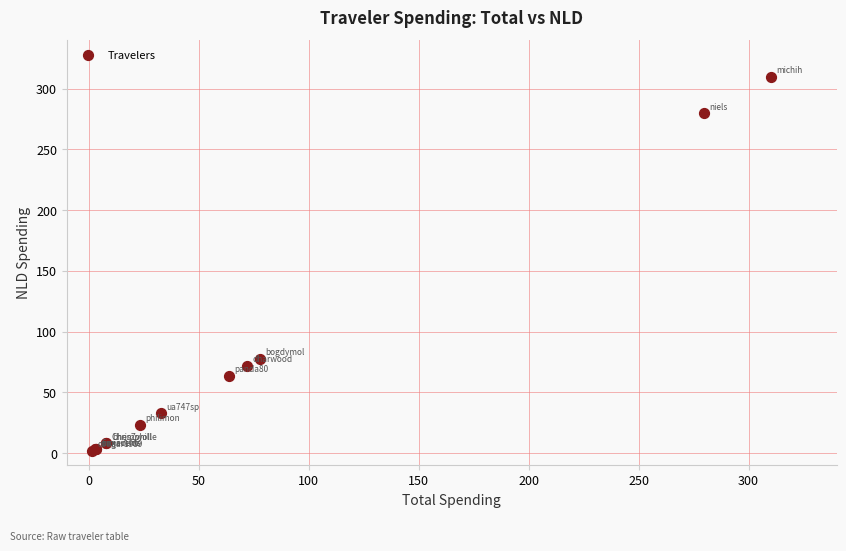

What Y value in the scatter plot is closest to 155?

77.7